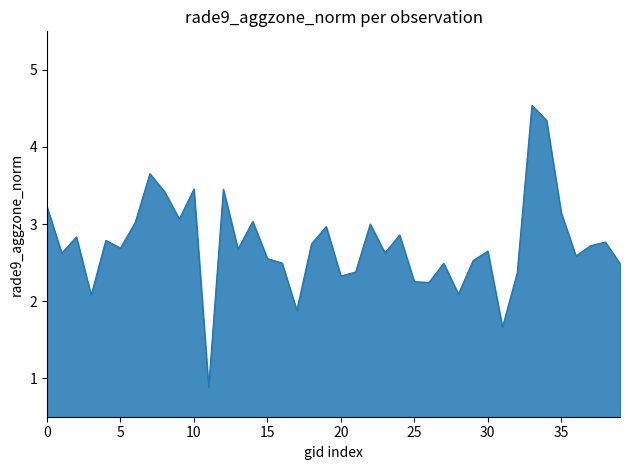

True or false: the data has more than 2 interior local peaks.

True